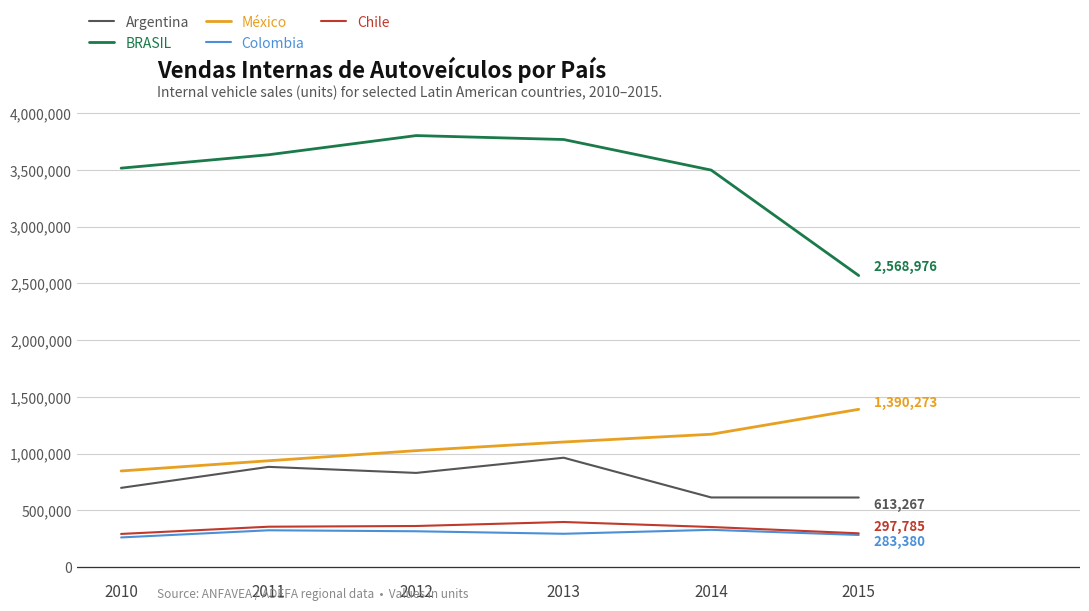

Is this an area chart (filled region under the line)?

No